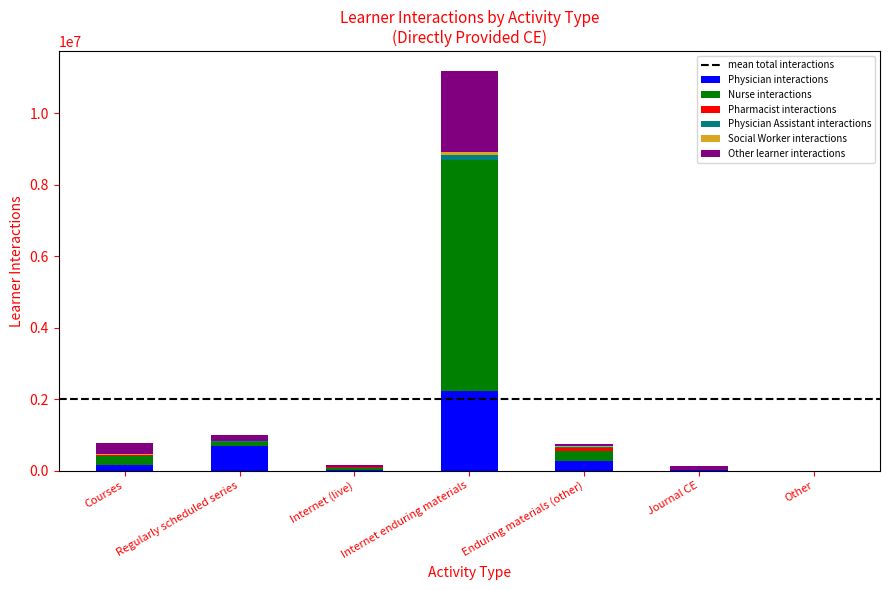

At which category is the sum across all series the highest?

Internet enduring materials